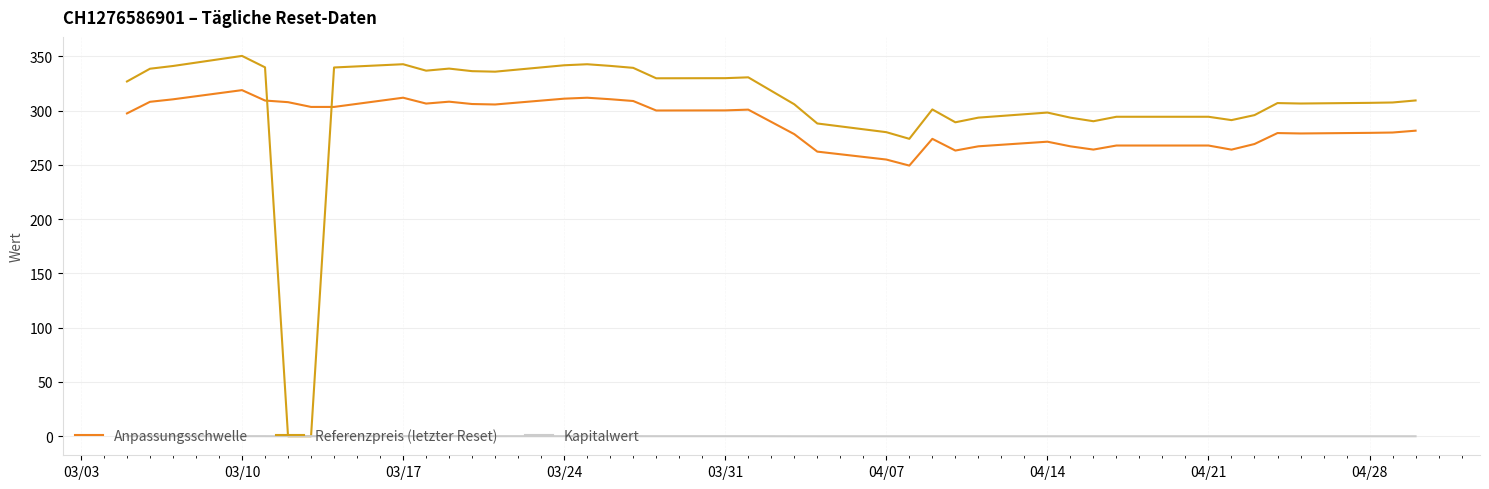

True or false: Anpassungsschwelle and Referenzpreis (letzter Reset) cross at least once.

True